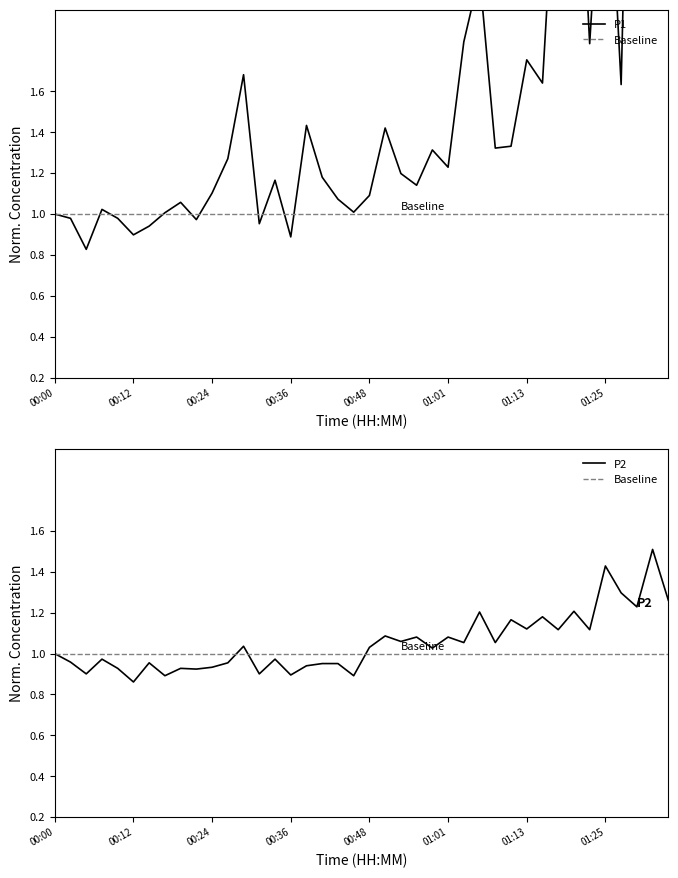

True or false: P1 has a value of 0.8 at 29.

False